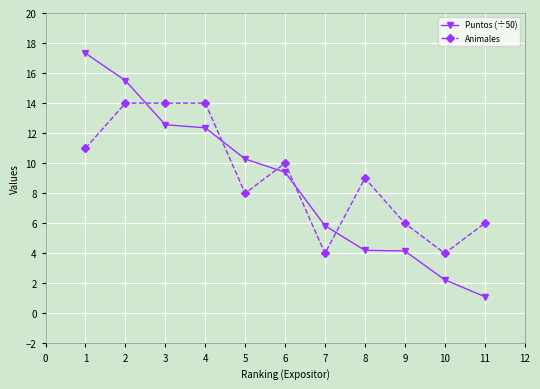

True or false: Puntos (÷50) has more than 1 interior local peaks.

False